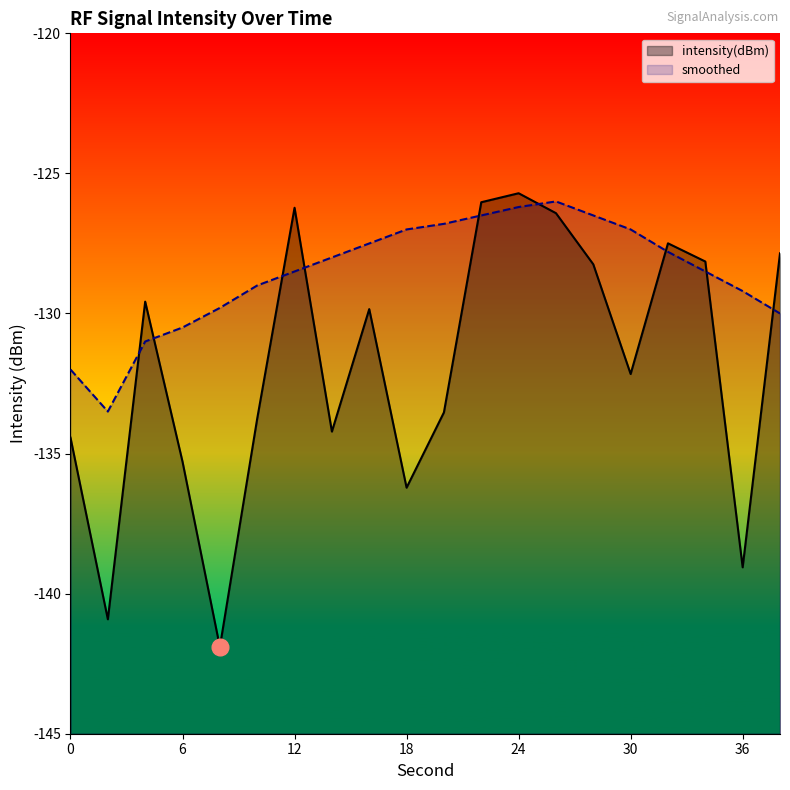

The value of smoothed at 18 is -189.9. True or false?

False